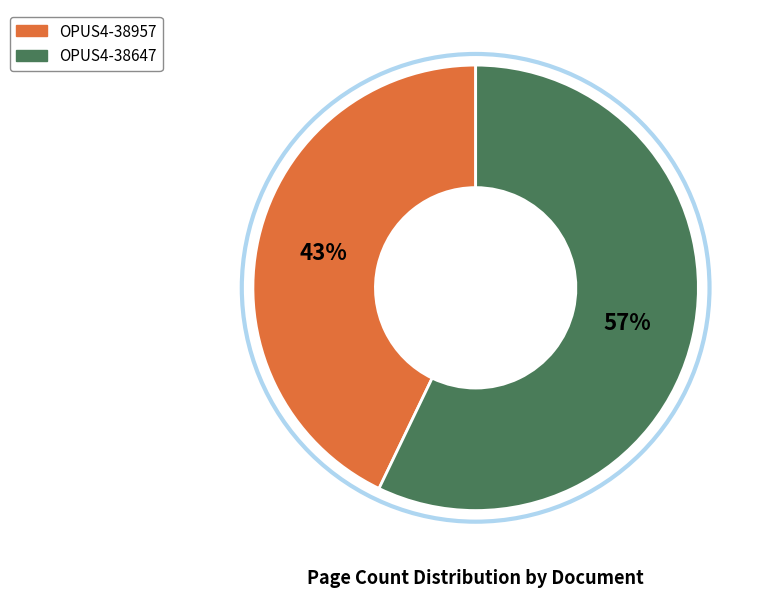

Which slice is the largest?

OPUS4-38647